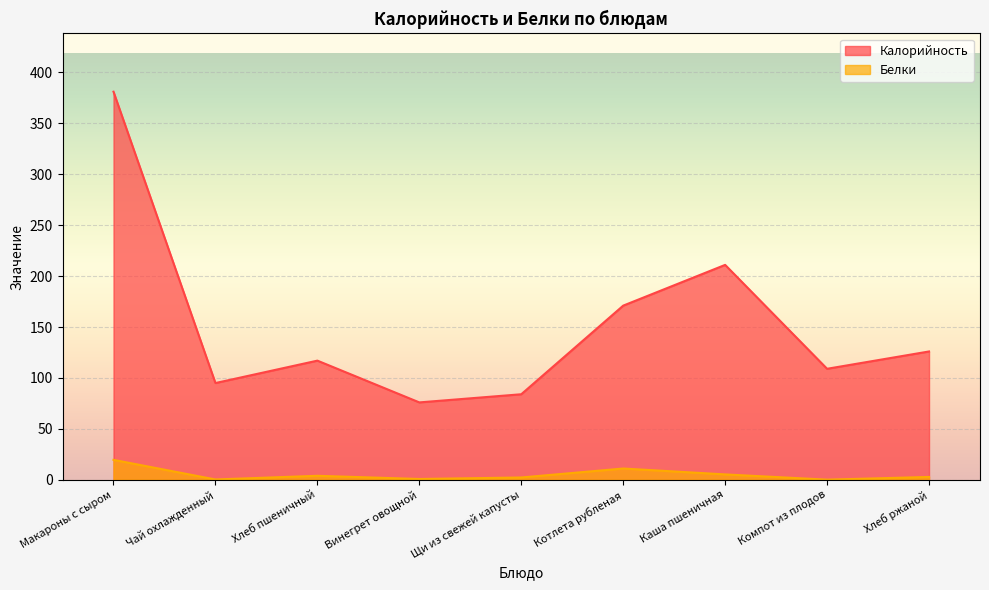

At which category is the sum across all series the highest?

Макароны с сыром